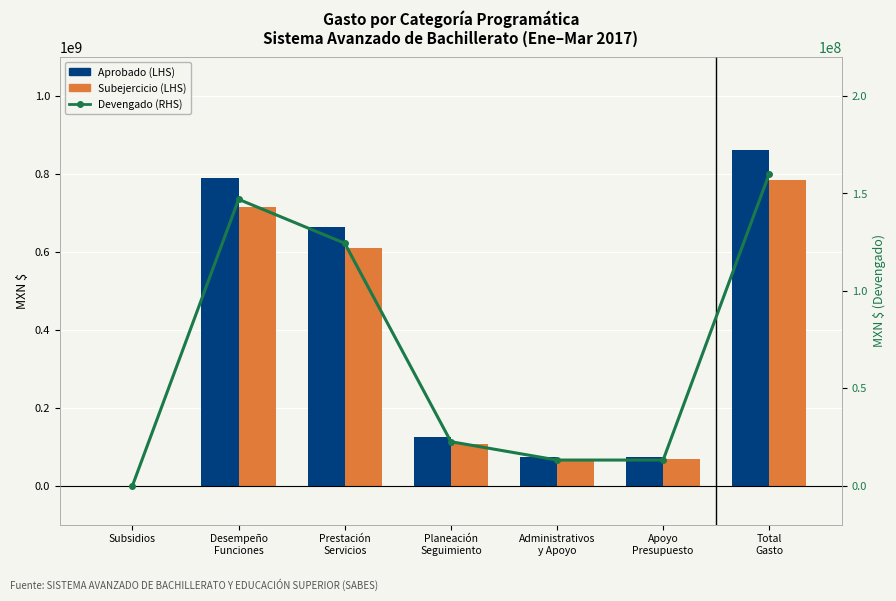

What is the label of the 7th bar from the right?

Subsidios